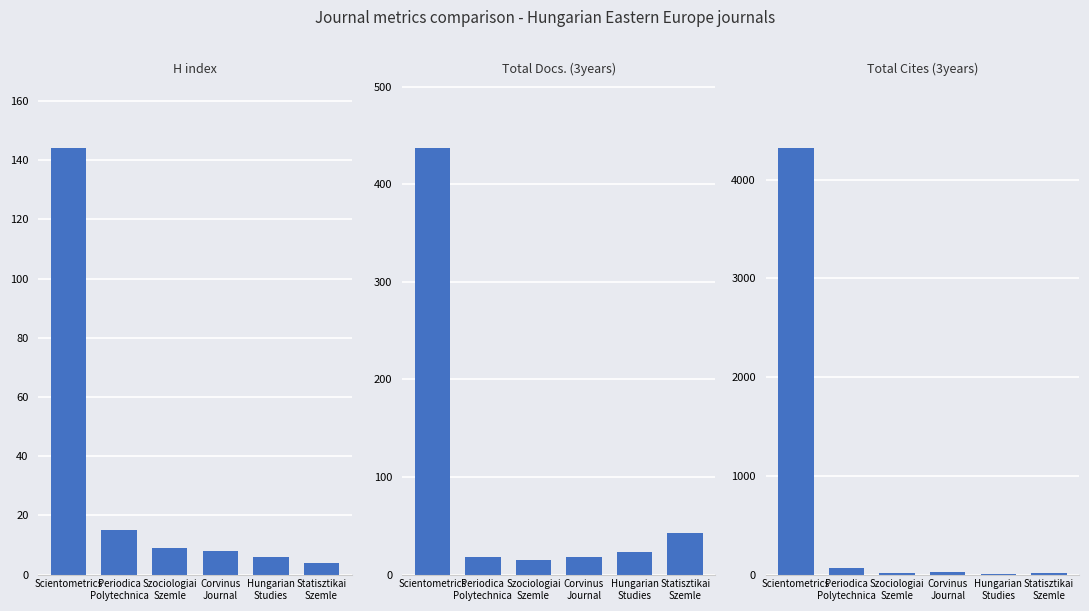

Which has a higher value, Corvinus
Journal or Statisztikai
Szemle?

Corvinus
Journal